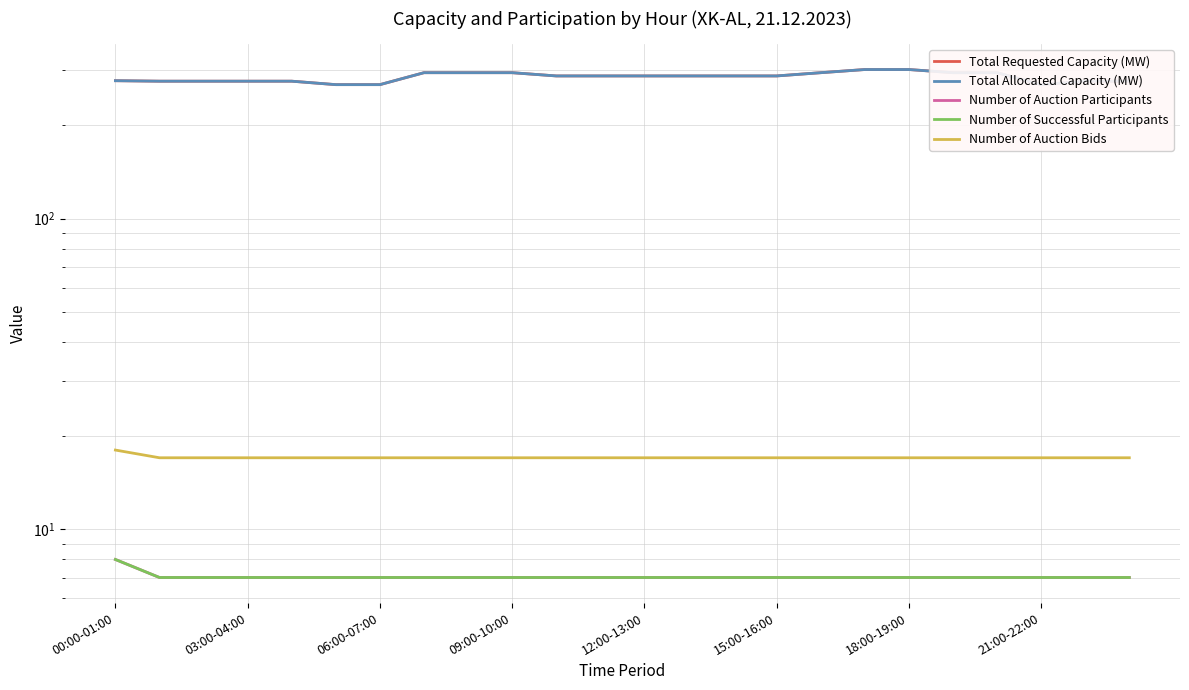

What is the sum of the Number of Auction Participants values at 22 and 06:00-07:00?

14